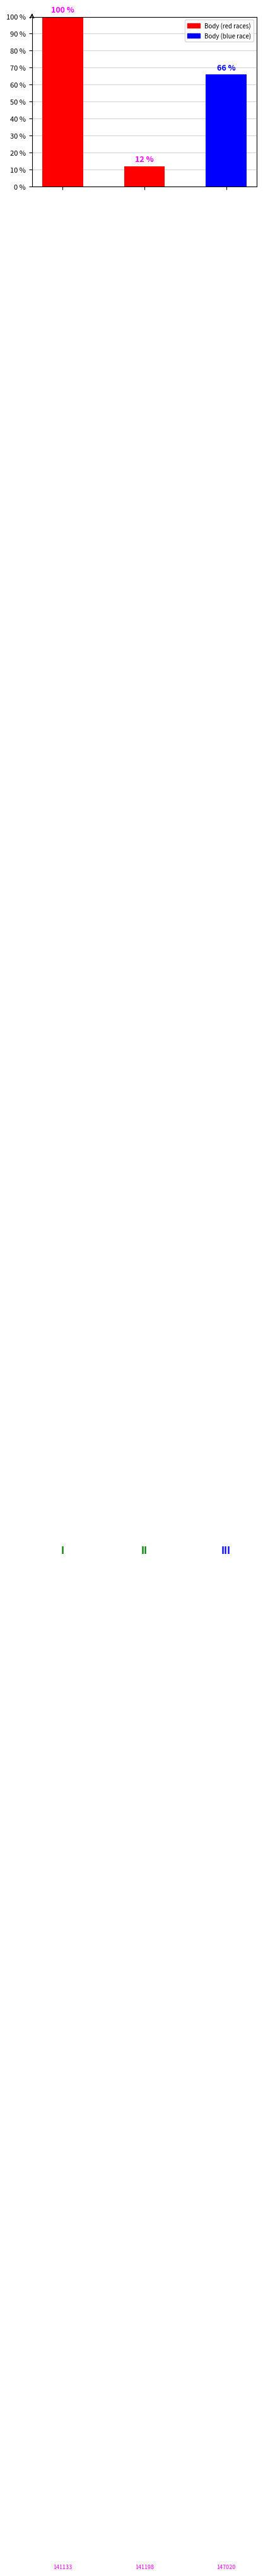

Are the bars horizontal?

No